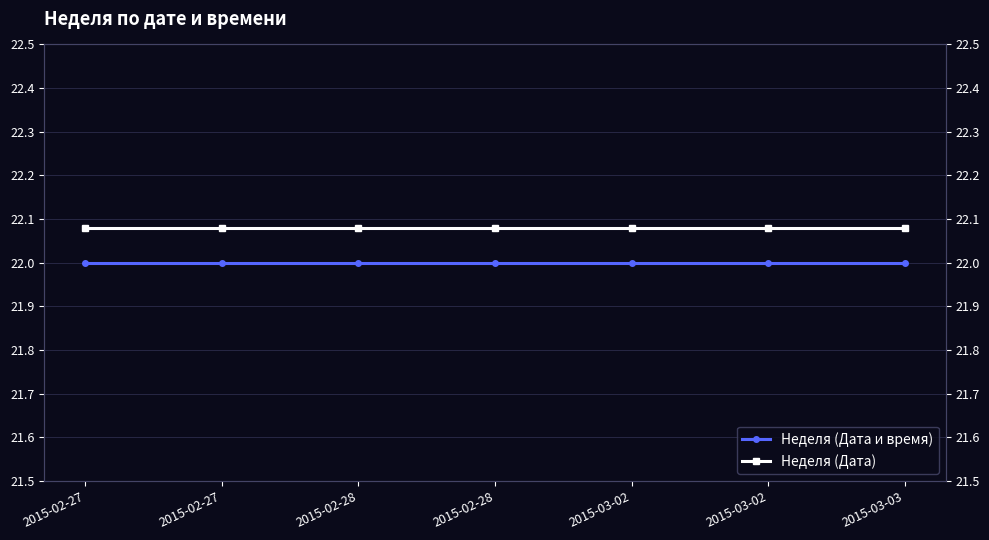

Is it true that Неделя (Дата) equals 22.1 at 2015-03-02?

True